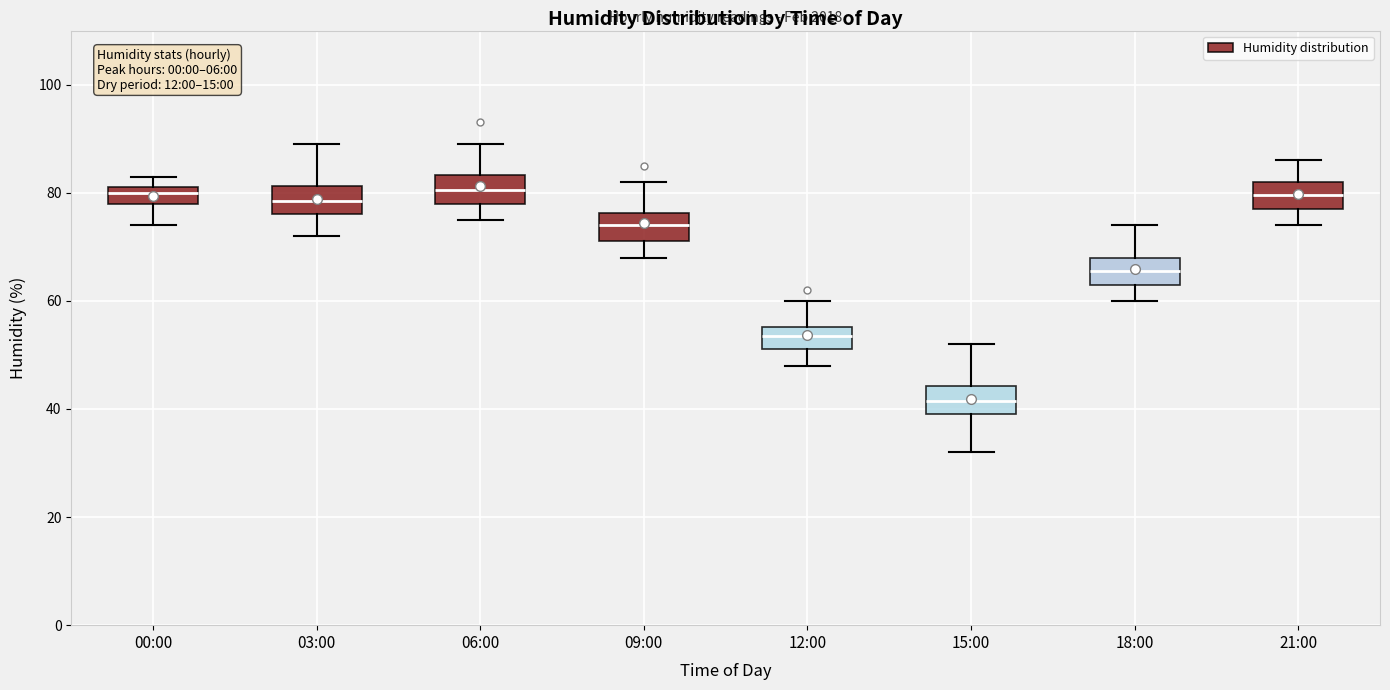

Reading left to right, read every box against the y-axis: the position of its median line, the range the box covers, and the ends of its whiskers. The values are not printed on the chart, so give them approximately, as read against the axis.

00:00: median 80, box 78 to 82, whiskers 74 to 84
03:00: median 78, box 76 to 82, whiskers 72 to 90
06:00: median 80, box 78 to 84, whiskers 76 to 90
09:00: median 74, box 72 to 76, whiskers 68 to 82
12:00: median 54, box 52 to 56, whiskers 48 to 60
15:00: median 42, box 40 to 44, whiskers 32 to 52
18:00: median 66, box 64 to 68, whiskers 60 to 74
21:00: median 80, box 78 to 82, whiskers 74 to 86